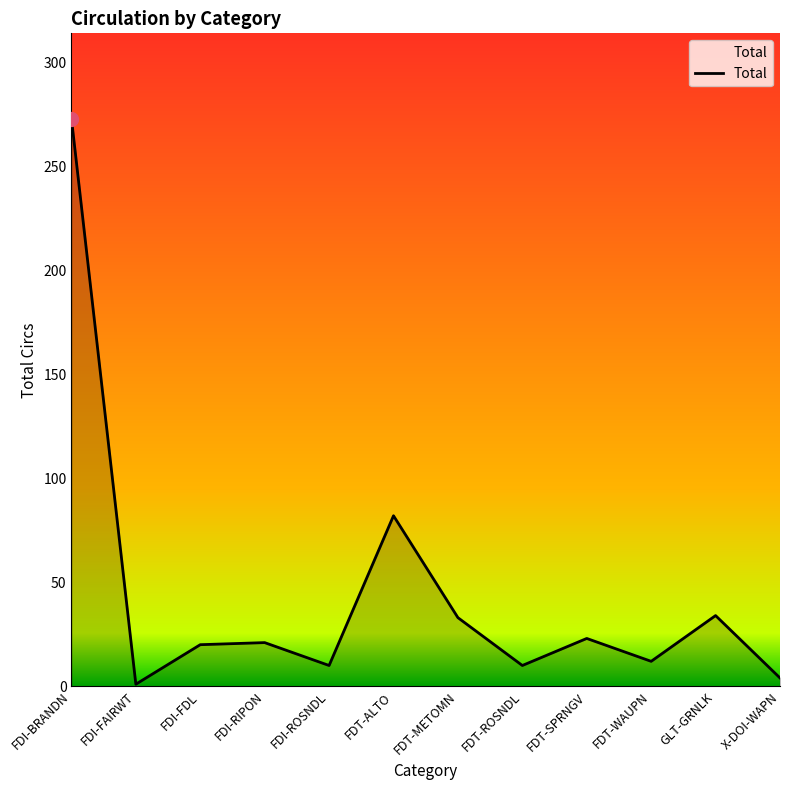

What position from the right is FDI-ROSNDL?

8